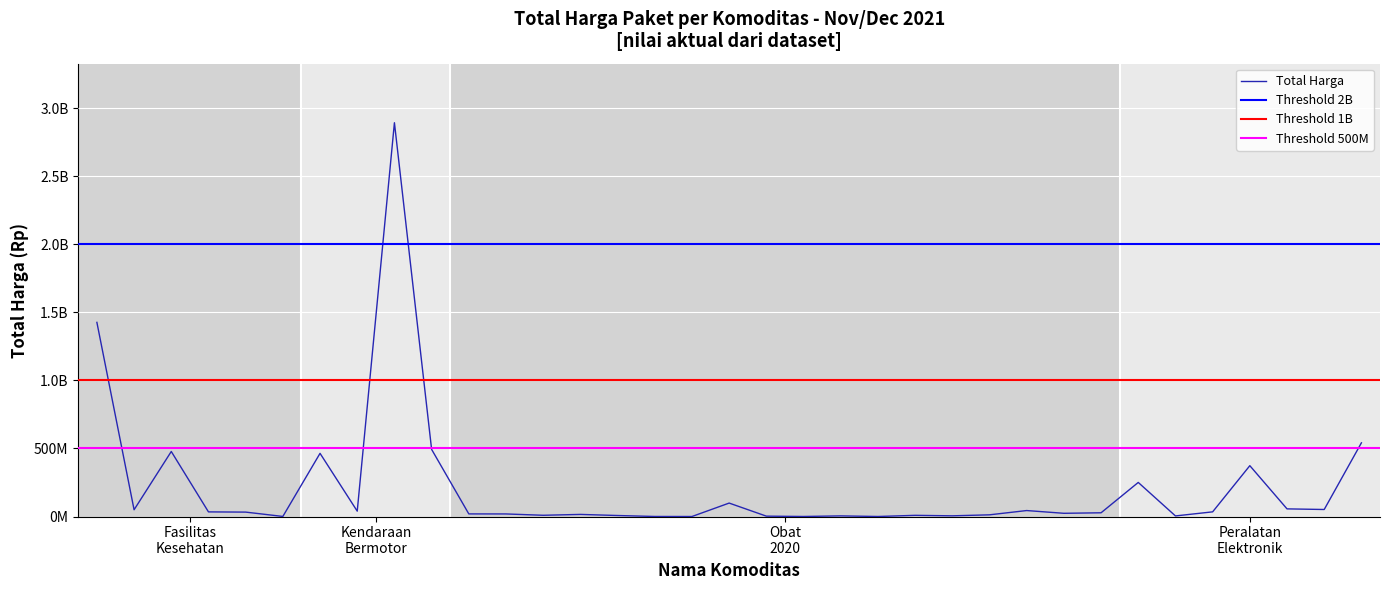

How many data points are above 27412000?

17